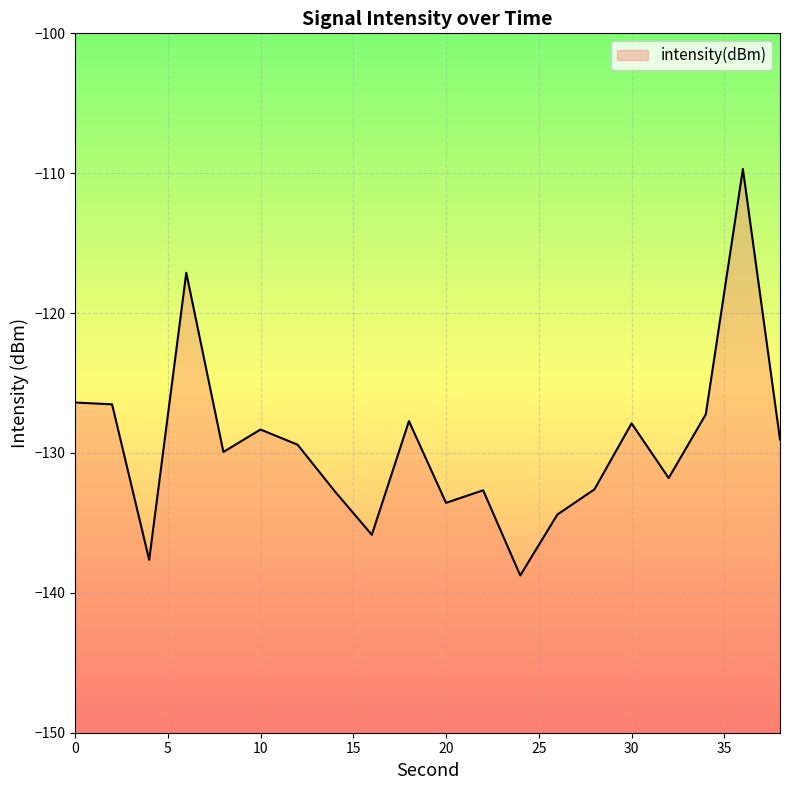

Between 11 and 30, which is larger?

30